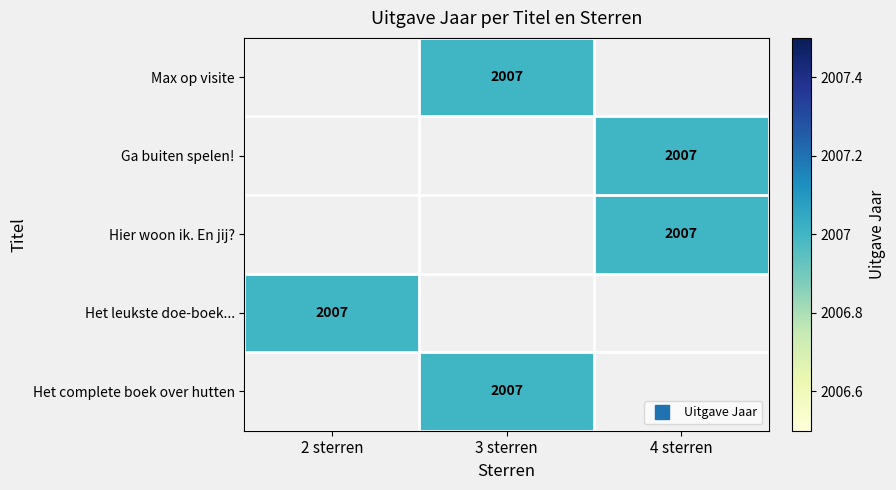

What is the greatest value displayed?

2007.0